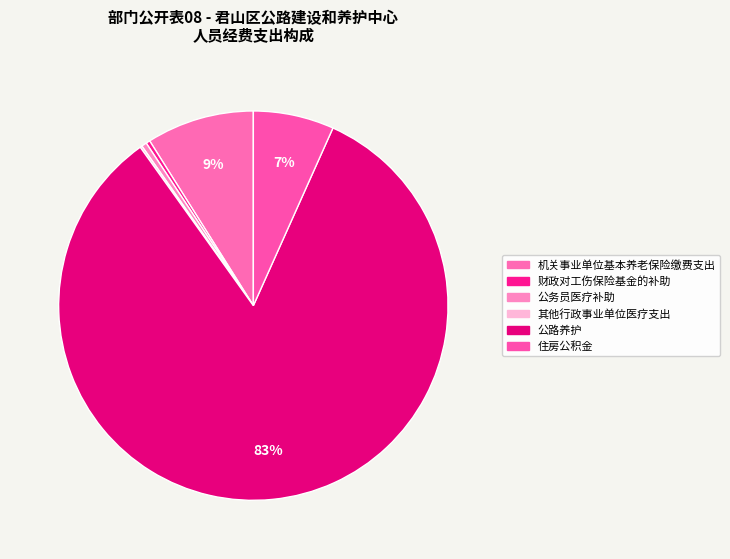

How many segments does this pie chart have?

6